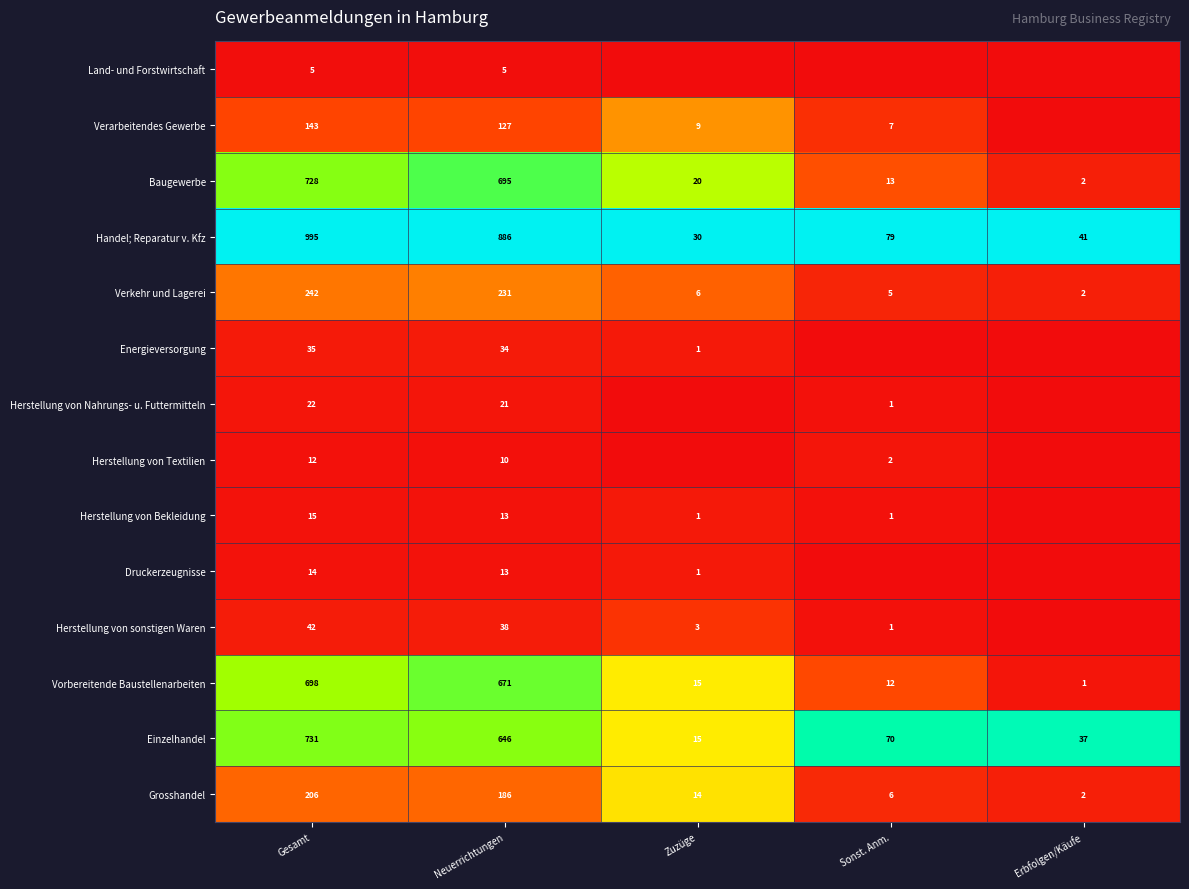

What is the difference between the highest and lowest values at Gesamt?

990